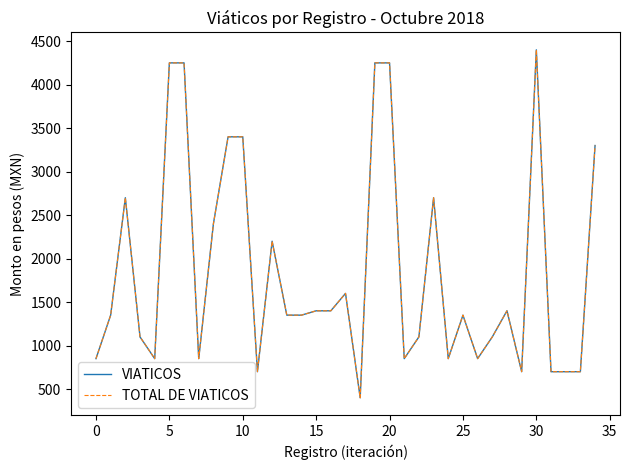

What is the label of the 35th point from the left?

34